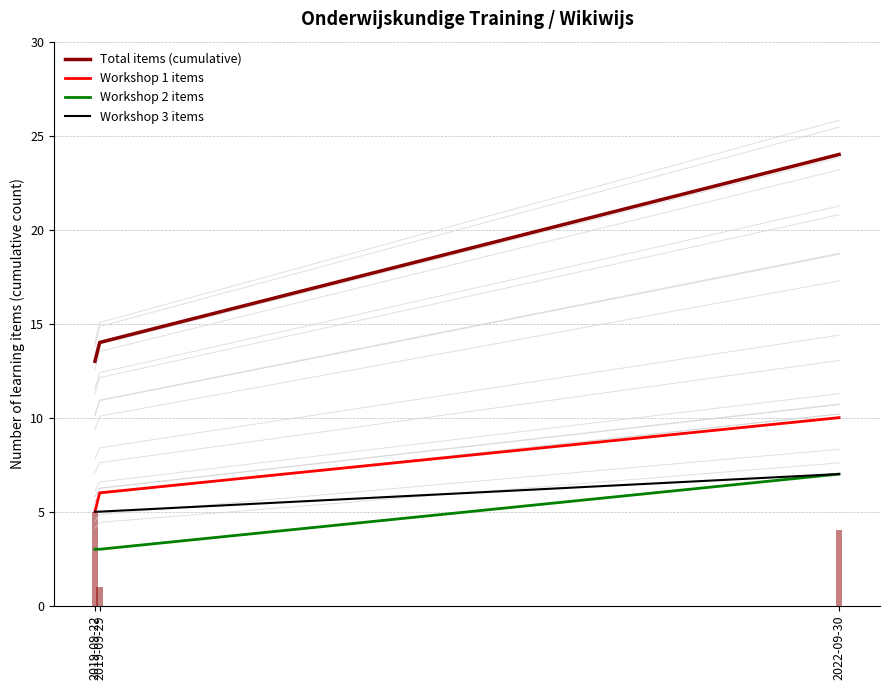

What is the approximate value of Total items (cumulative) at 2019-09-22?

13